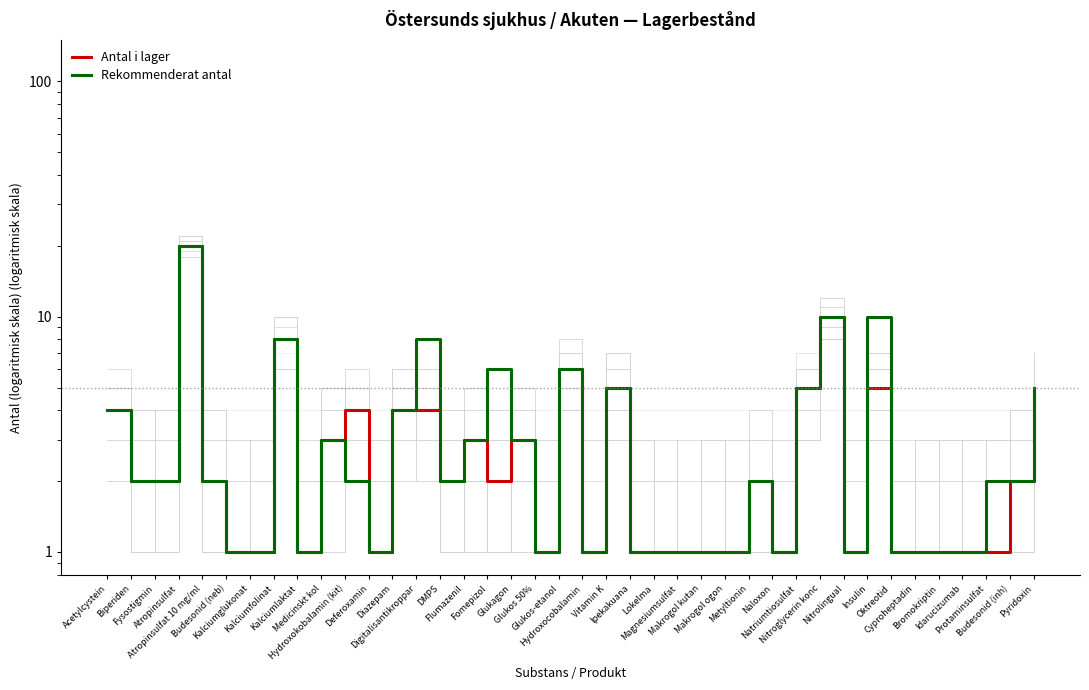

Reading right to left, what are all the values shown in this chart?

Antal i lager: Pyridoxin=5	Budesonid (inh)=2	Protaminsulfat=1	Idarucizumab=1	Bromokriptin=1	Cyproheptadin=1	Oktreotid=1	Insulin=5	Nitrolingual=1	Nitroglycerin konc=10	Natriumtiosulfat=5	Naloxon=1	Metyltionin=2	Makrogol ogon=1	Makrogol kutan=1	Magnesiumsulfat=1	Lokelma=1	Ipekakuana=1	Vitamin K=5	Hydroxocobalamin=1	Glukos-etanol=6	Glukos 50%=1	Glukagon=3	Fomepizol=2	Flumazenil=3	DMPS=2	Digitalisantikroppar=4	Diazepam=4	Deferoxamin=1	Hydroxokobalamin (kit)=4	Medicinskt kol=3	Kalciumlaktat=1	Kalciumfolinat=8	Kalciumglukonat=1	Budesonid (neb)=1	Atropinsulfat 10 mg/ml=2	Atropinsulfat=20	Fysostigmin=2	Biperiden=2	Acetylcystein=4
Rekommenderat antal: Pyridoxin=5	Budesonid (inh)=2	Protaminsulfat=2	Idarucizumab=1	Bromokriptin=1	Cyproheptadin=1	Oktreotid=1	Insulin=10	Nitrolingual=1	Nitroglycerin konc=10	Natriumtiosulfat=5	Naloxon=1	Metyltionin=2	Makrogol ogon=1	Makrogol kutan=1	Magnesiumsulfat=1	Lokelma=1	Ipekakuana=1	Vitamin K=5	Hydroxocobalamin=1	Glukos-etanol=6	Glukos 50%=1	Glukagon=3	Fomepizol=6	Flumazenil=3	DMPS=2	Digitalisantikroppar=8	Diazepam=4	Deferoxamin=1	Hydroxokobalamin (kit)=2	Medicinskt kol=3	Kalciumlaktat=1	Kalciumfolinat=8	Kalciumglukonat=1	Budesonid (neb)=1	Atropinsulfat 10 mg/ml=2	Atropinsulfat=20	Fysostigmin=2	Biperiden=2	Acetylcystein=4